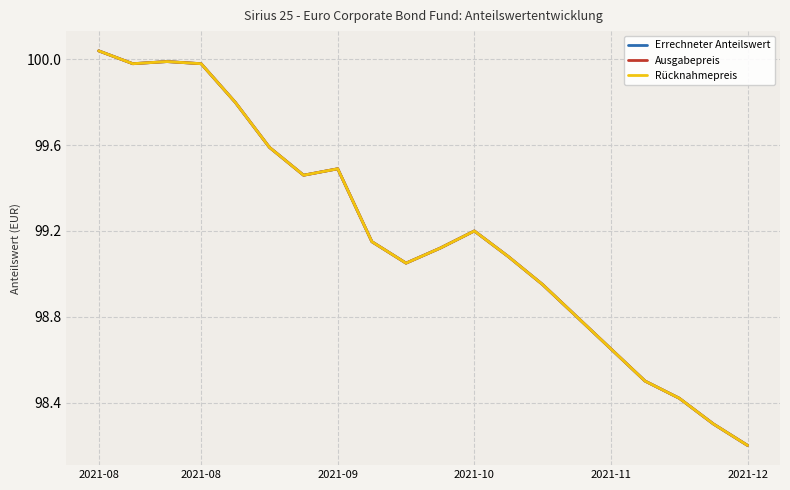

Reading left to right, what are all the values shown in this chart?

Errechneter Anteilswert: 100.0	100.0	100.0	100.0	99.8	99.6	99.5	99.5	99.2	99.0	99.1	99.2	99.1	99.0	98.8	98.7	98.5	98.4	98.3	98.2
Ausgabepreis: 100.0	100.0	100.0	100.0	99.8	99.6	99.5	99.5	99.2	99.0	99.1	99.2	99.1	99.0	98.8	98.7	98.5	98.4	98.3	98.2
Rücknahmepreis: 100.0	100.0	100.0	100.0	99.8	99.6	99.5	99.5	99.2	99.0	99.1	99.2	99.1	99.0	98.8	98.7	98.5	98.4	98.3	98.2